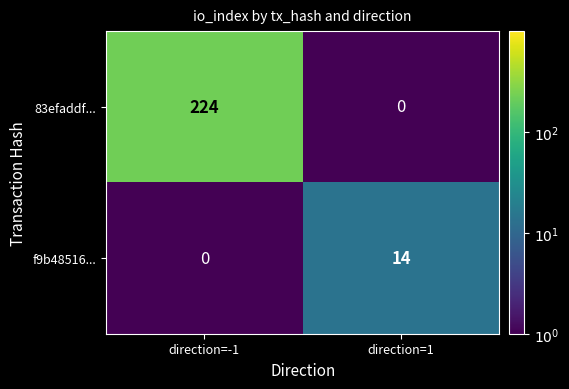

Reading left to right, list all the values displayed in this chart.

83efaddf...: 224	0
f9b48516...: 0	14